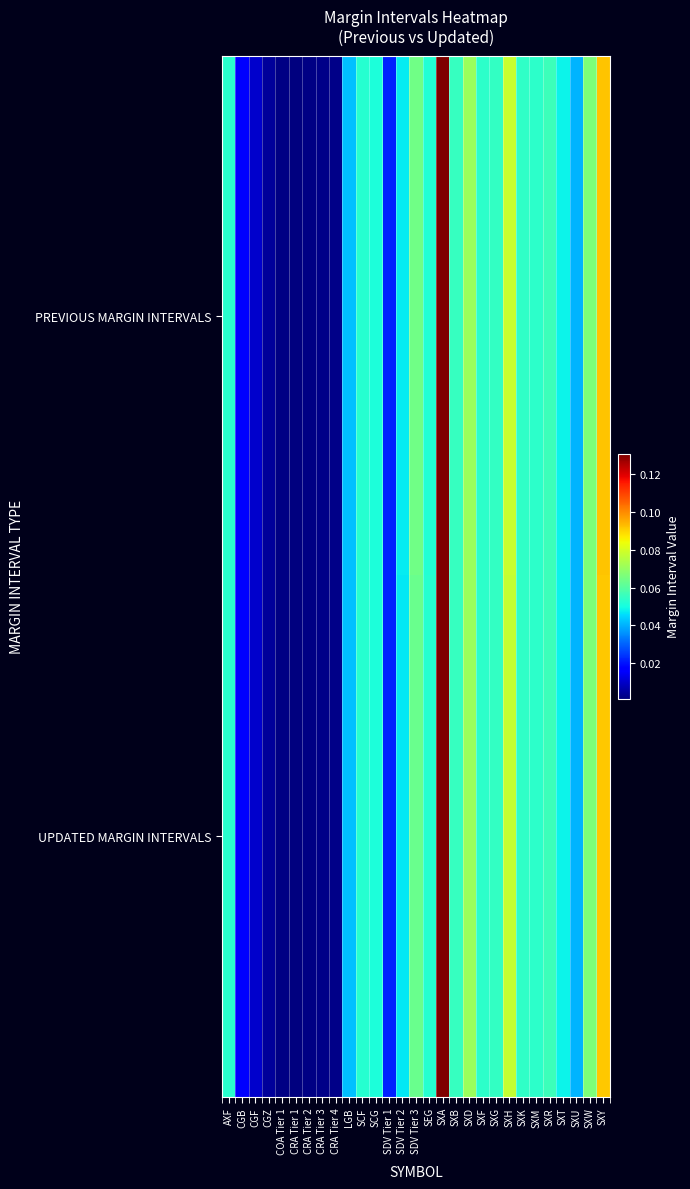

Rank the series by their average value, from highest to lowest.

PREVIOUS MARGIN INTERVALS, UPDATED MARGIN INTERVALS